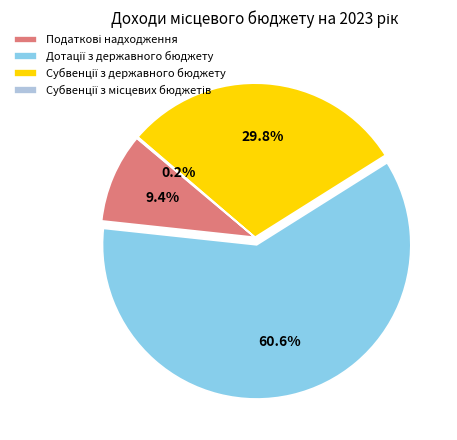

Is there any slice that represents more than half of the pie?

Yes